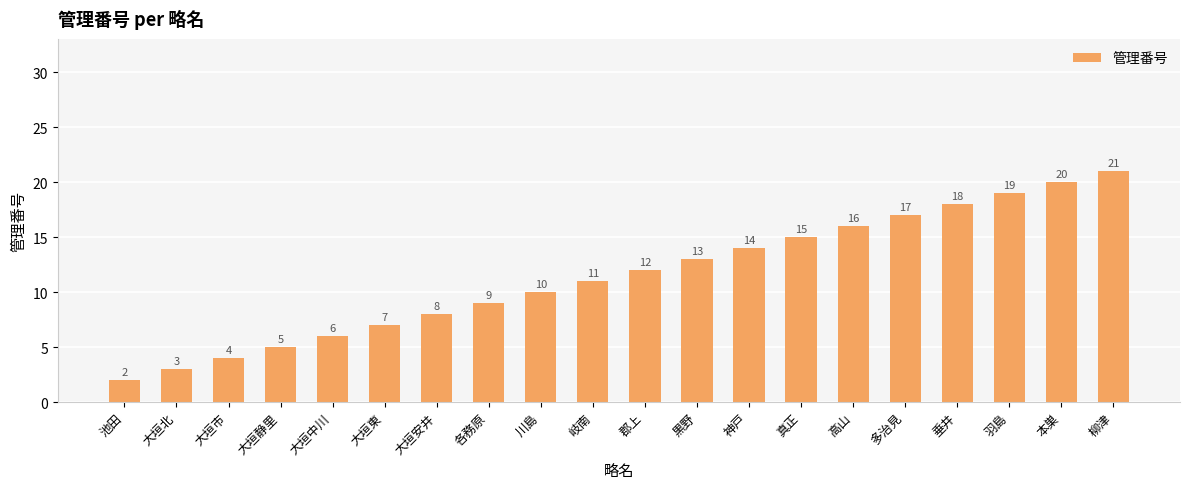

What is the greatest value displayed?

21